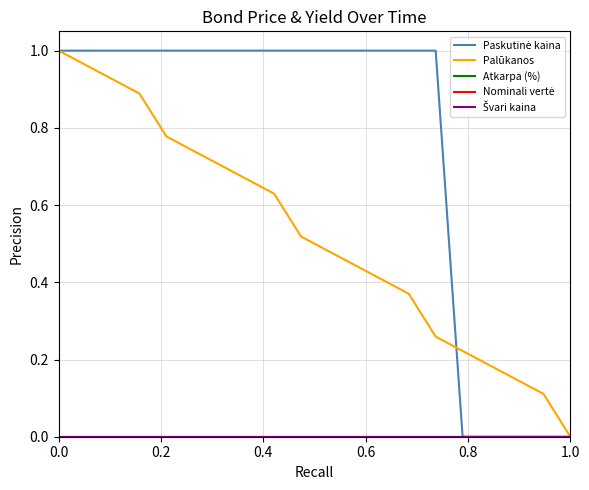

Which series has the widest spread of values?

Paskutinė kaina